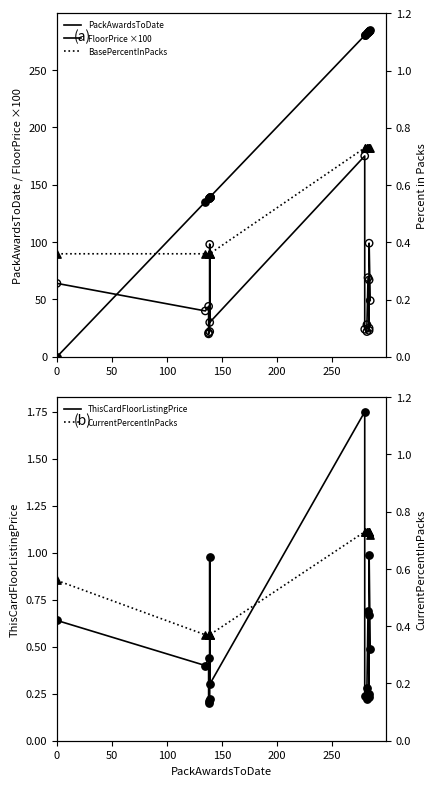

Which series has the largest total across all categories?

PackAwardsToDate